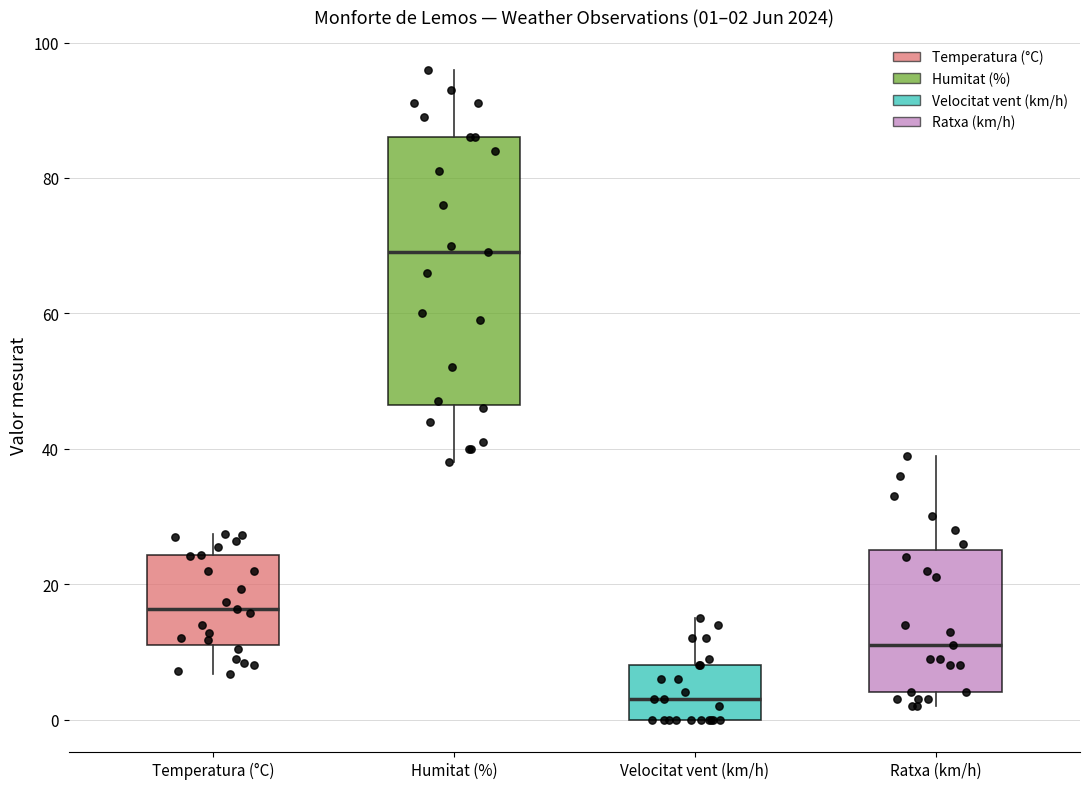

Which box has the lowest median line?

Velocitat vent (km/h)